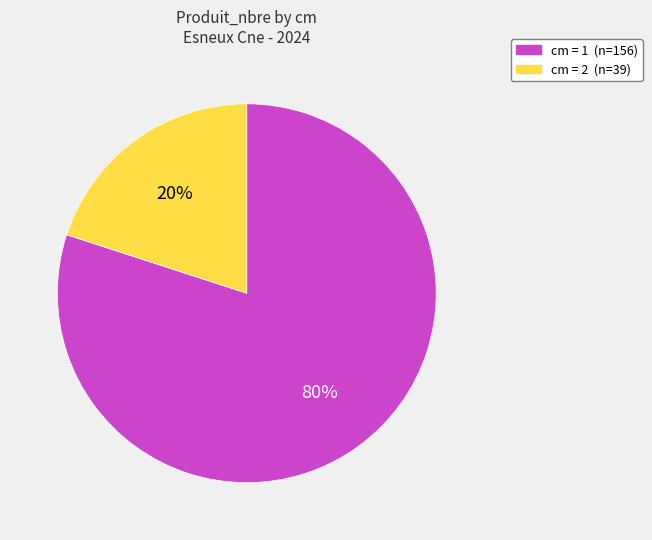

To the nearest percent, what is the average slice percentage?

50%